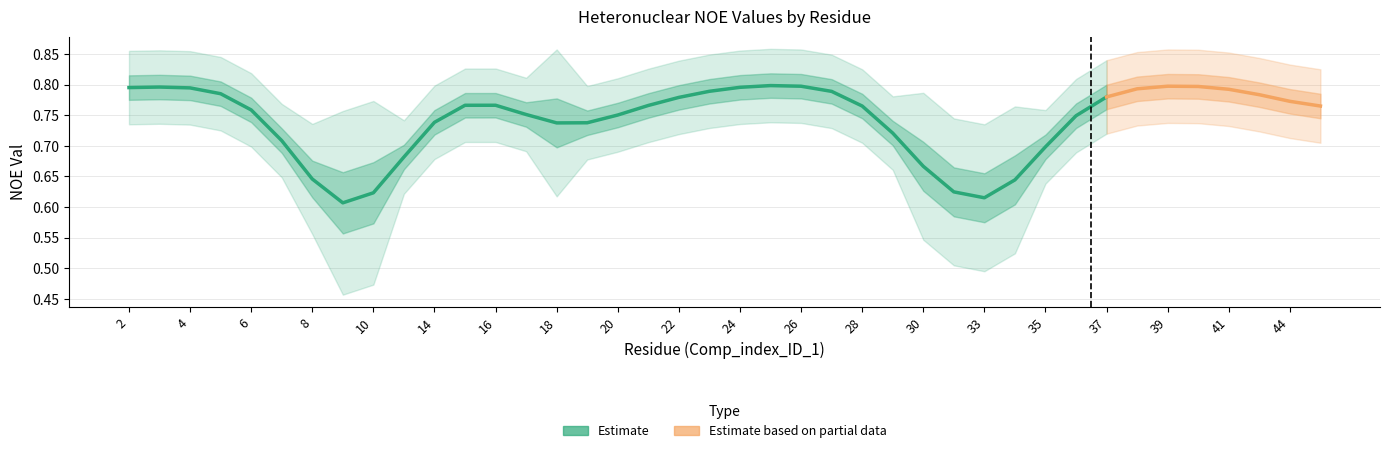

In Val, how many points are higher than both neighbors (excluding endpoints)?

4